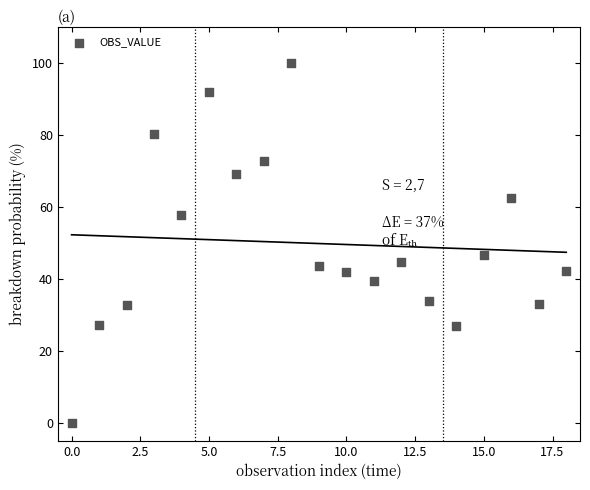

What Y value in the scatter plot is closest to 50?

46.7